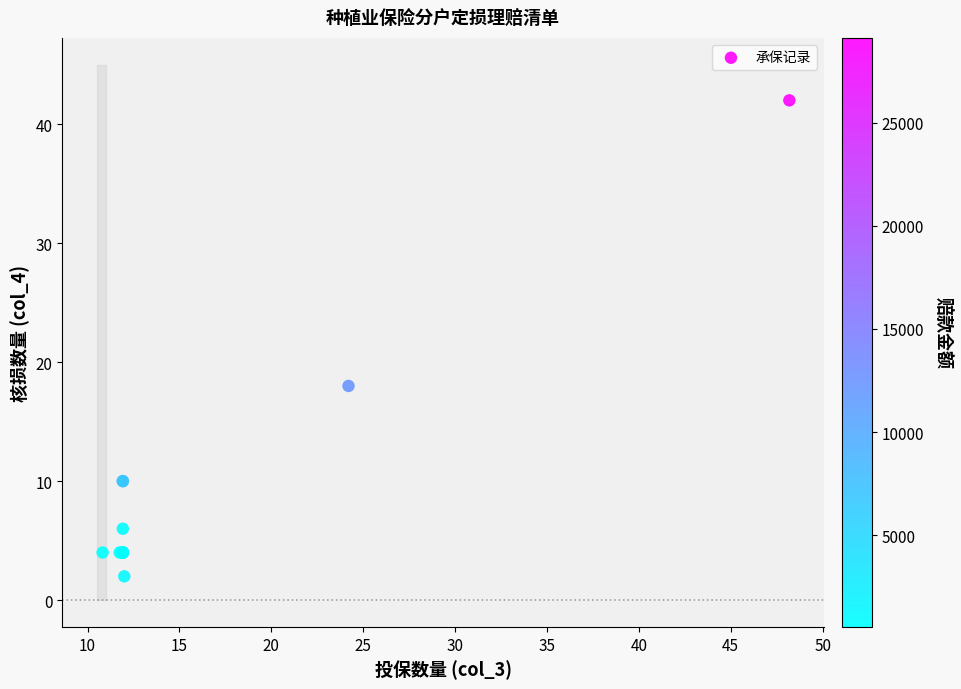

What Y value in the scatter plot is closest to 22?

18